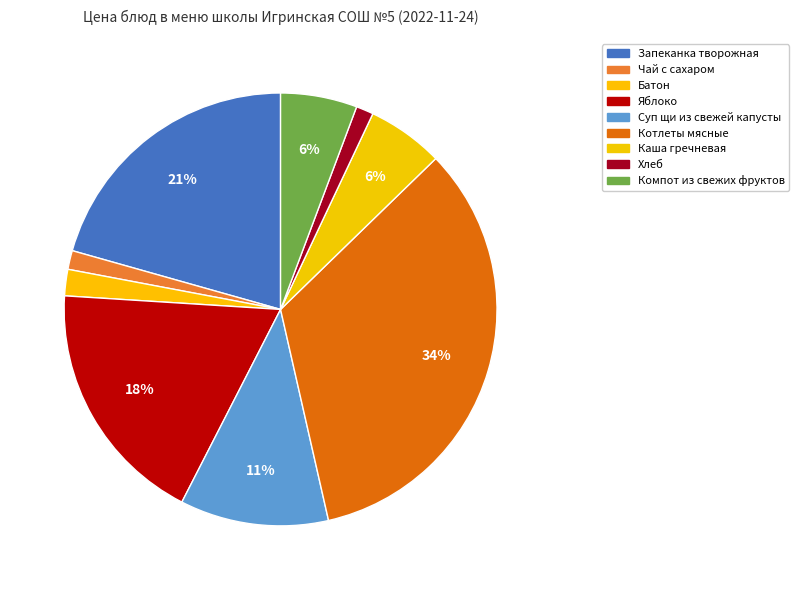

Is there a majority slice in this chart?

No